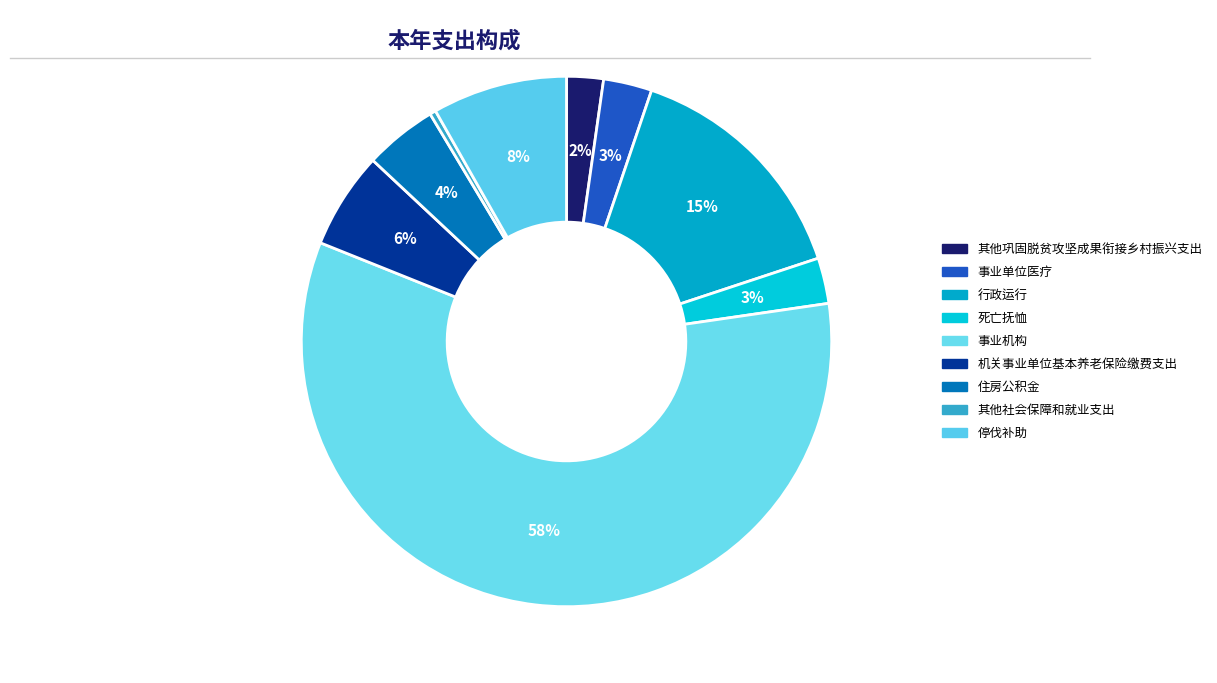

Do 住房公积金 and 其他巩固脱贫攻坚成果衔接乡村振兴支出 together represent more than half of the pie?

No